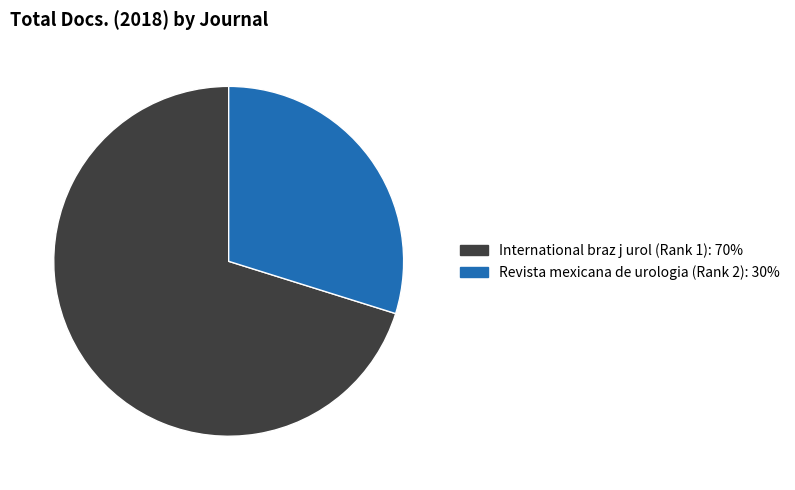

Approximately how many times larger is the value at International braz j urol (Rank 1) compared to Revista mexicana de urologia (Rank 2)?

2.4